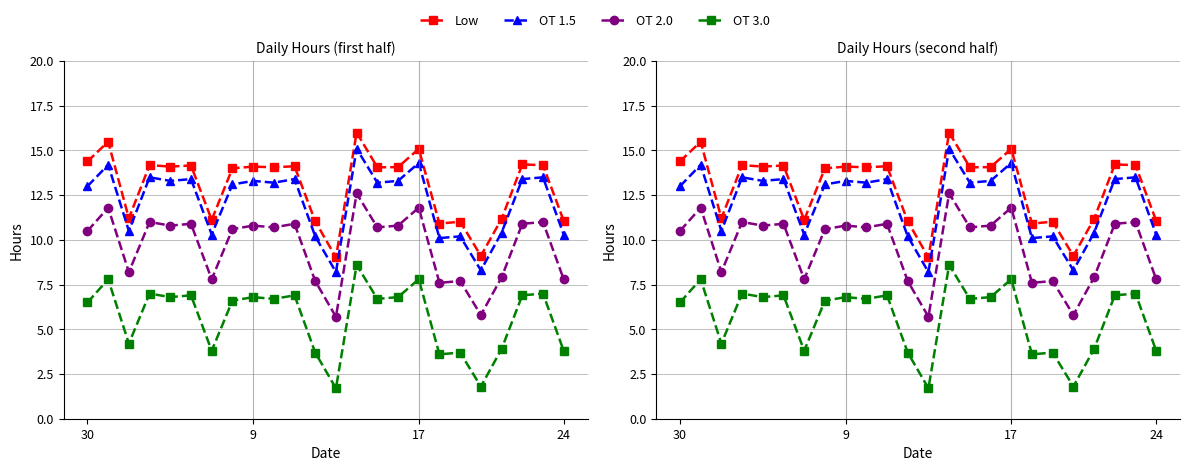

Count the number of categories in the chart.

24